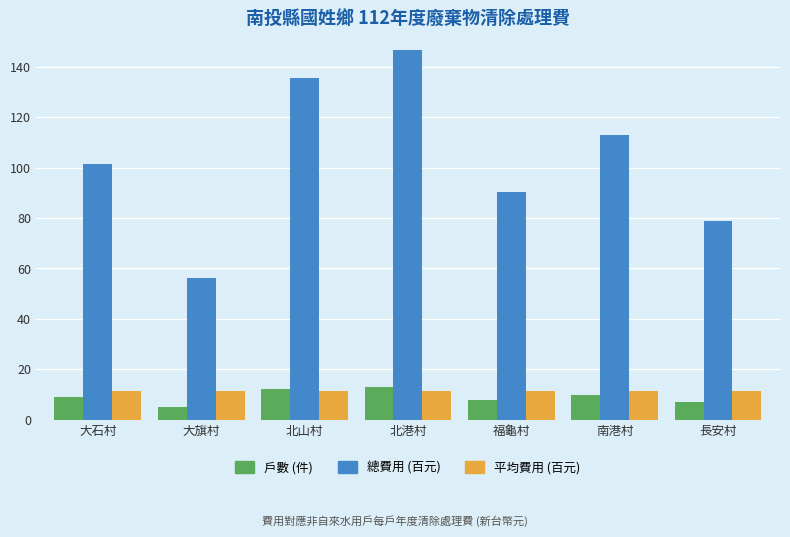

What is the maximum value shown in the chart?

146.6